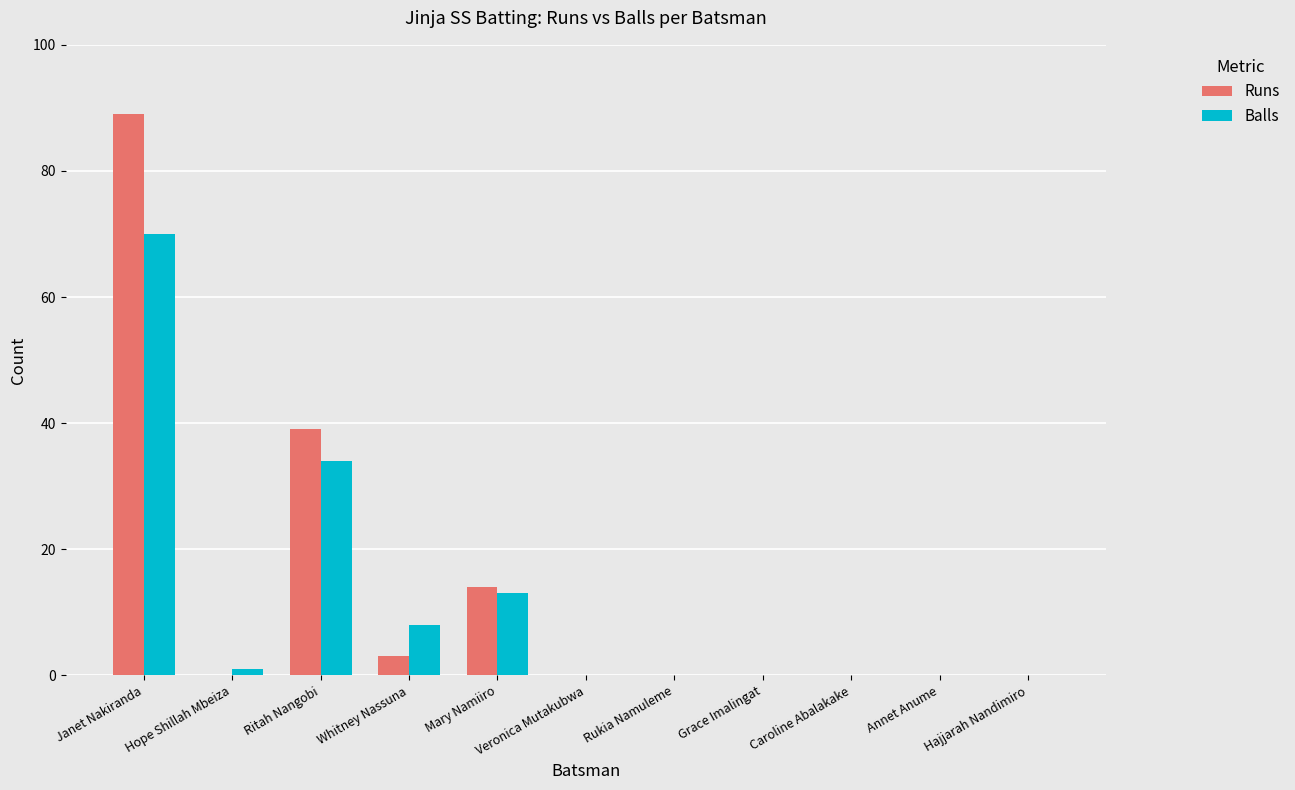

What is the difference between the Balls values at Janet Nakiranda and Annet Anume?

70